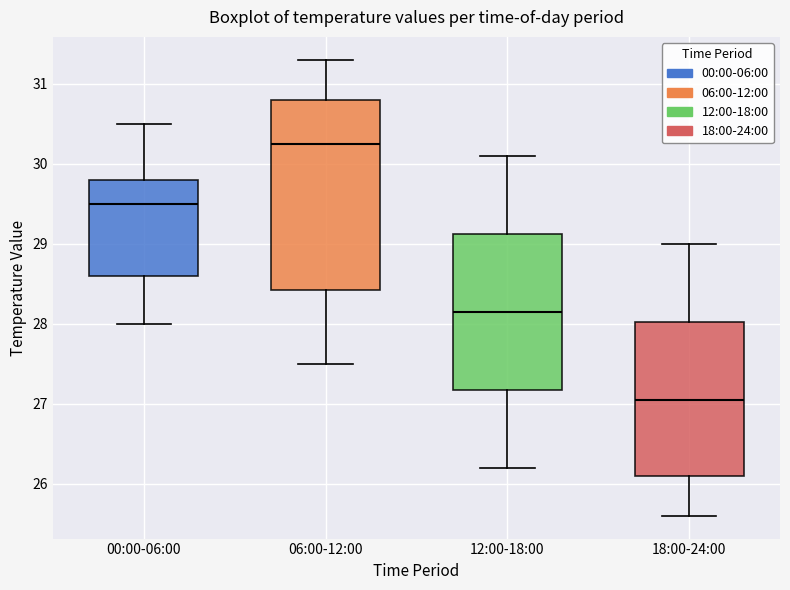

Where is the upper edge of the box for 06:00-12:00 on the y-axis? The values are not printed on the chart, so give them approximately, as read against the axis.

30.8